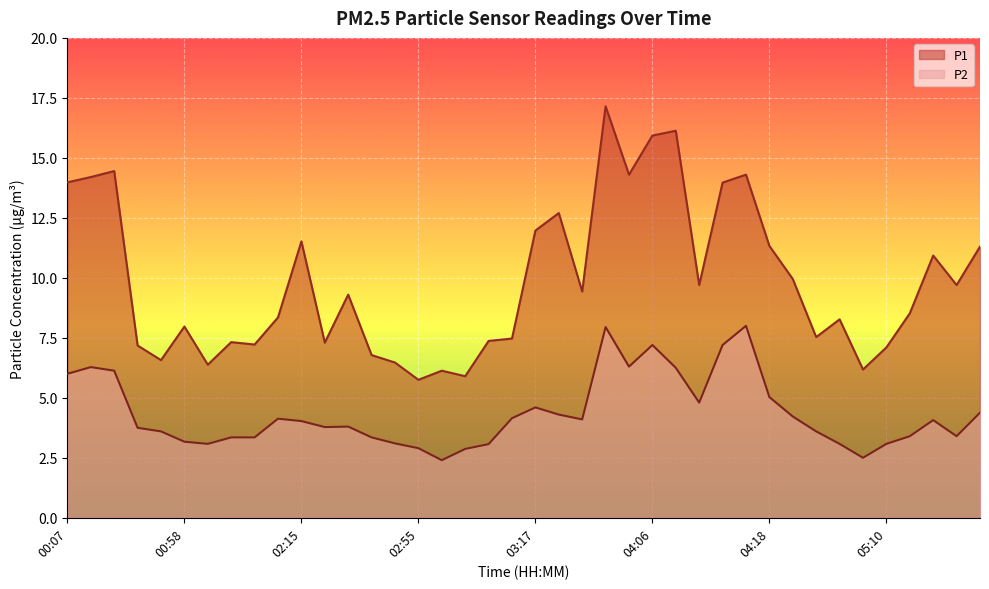

Reading right to left, extract all data points from this chart.

P1: 05:45=11.3	05:35=9.7	05:29=10.9	05:27=8.5	05:10=7.1	05:01=6.2	04:54=8.3	04:30=7.5	04:22=9.9	04:18=11.3	04:15=14.3	04:13=14.0	04:10=9.7	04:08=16.1	04:06=15.9	04:03=14.3	04:01=17.1	03:34=9.4	03:24=12.7	03:17=12.0	03:15=7.5	03:02=7.4	03:00=5.9	02:58=6.1	02:55=5.8	02:48=6.5	02:41=6.8	02:32=9.3	02:21=7.3	02:15=11.5	01:59=8.3	01:53=7.2	01:32=7.3	01:29=6.4	00:58=8.0	00:42=6.6	00:37=7.2	00:26=14.4	00:21=14.2	00:07=14.0
P2: 05:45=4.4	05:35=3.4	05:29=4.1	05:27=3.4	05:10=3.1	05:01=2.5	04:54=3.1	04:30=3.6	04:22=4.2	04:18=5.0	04:15=8.0	04:13=7.2	04:10=4.8	04:08=6.2	04:06=7.2	04:03=6.3	04:01=8.0	03:34=4.1	03:24=4.3	03:17=4.6	03:15=4.2	03:02=3.1	03:00=2.9	02:58=2.4	02:55=2.9	02:48=3.1	02:41=3.4	02:32=3.8	02:21=3.8	02:15=4.0	01:59=4.1	01:53=3.4	01:32=3.4	01:29=3.1	00:58=3.2	00:42=3.6	00:37=3.8	00:26=6.1	00:21=6.3	00:07=6.0